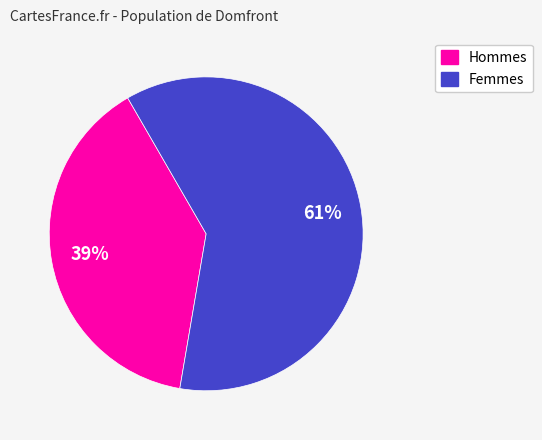

Combined, do Femmes and Hommes account for over 50%?

Yes